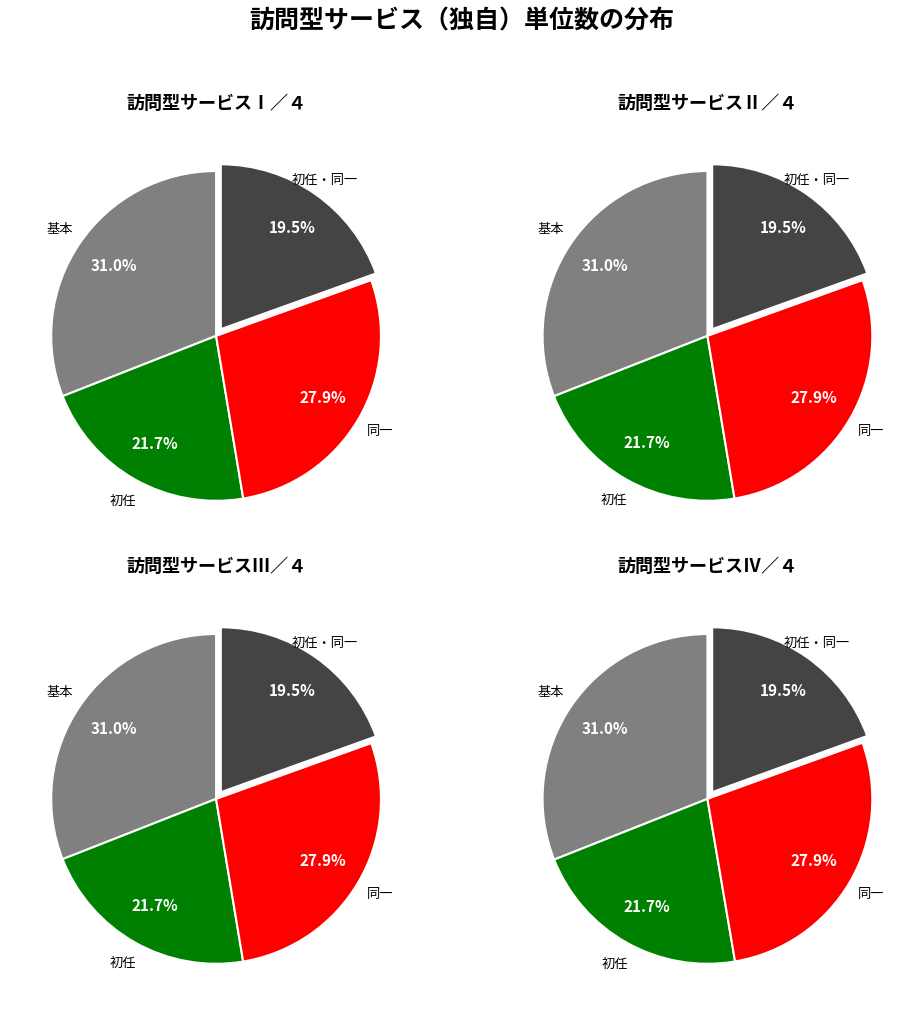

How many slices are in this pie chart?

4